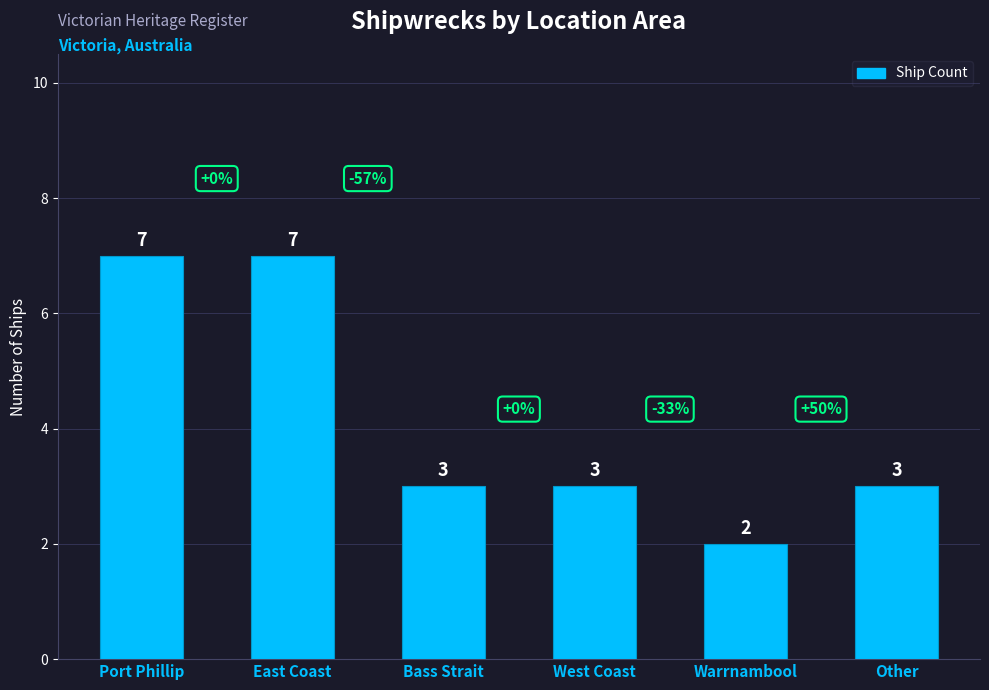

Reading left to right, transcribe all the data shown in this chart.

Port Phillip=7	East Coast=7	Bass Strait=3	West Coast=3	Warrnambool=2	Other=3